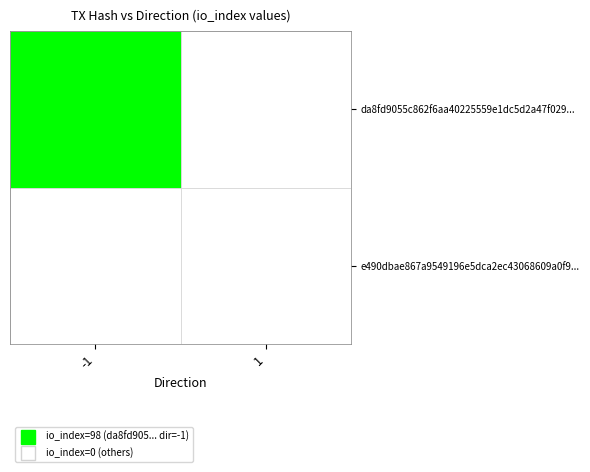

Which series has the largest total across all categories?

da8fd9055c862f6aa40225559e1dc5d2a47f029